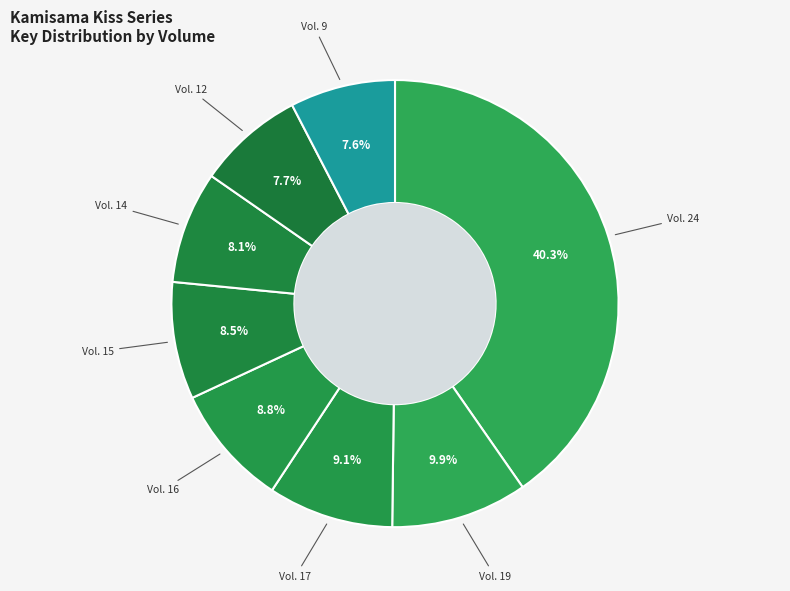

What portion of the pie excludes Vol. 19?

90.1%